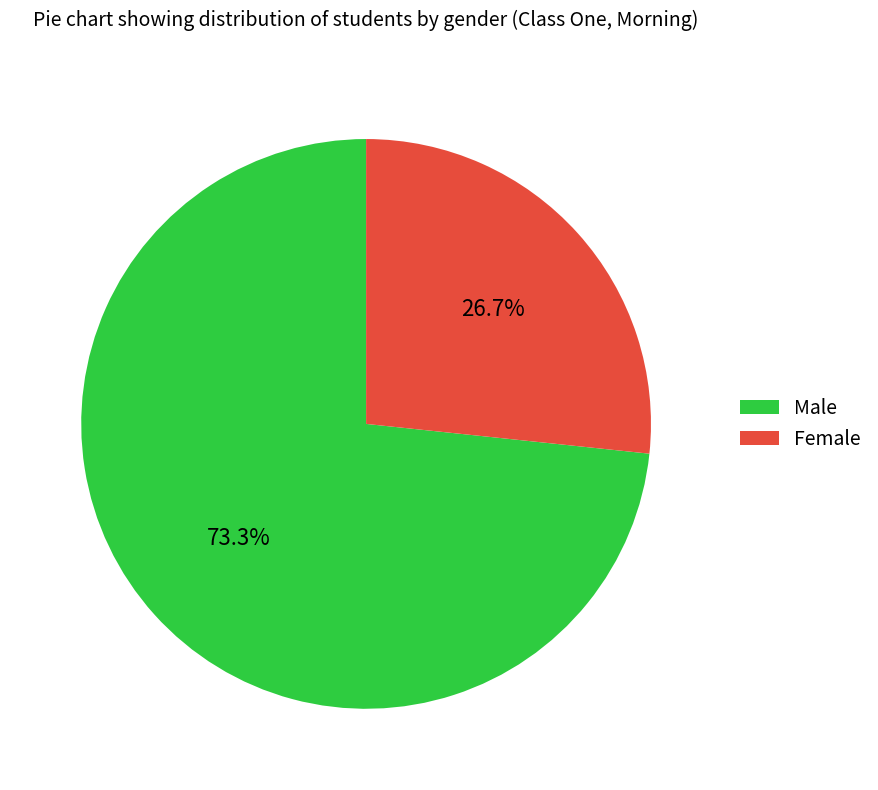

The Female slice represents 40% of the pie. True or false?

False